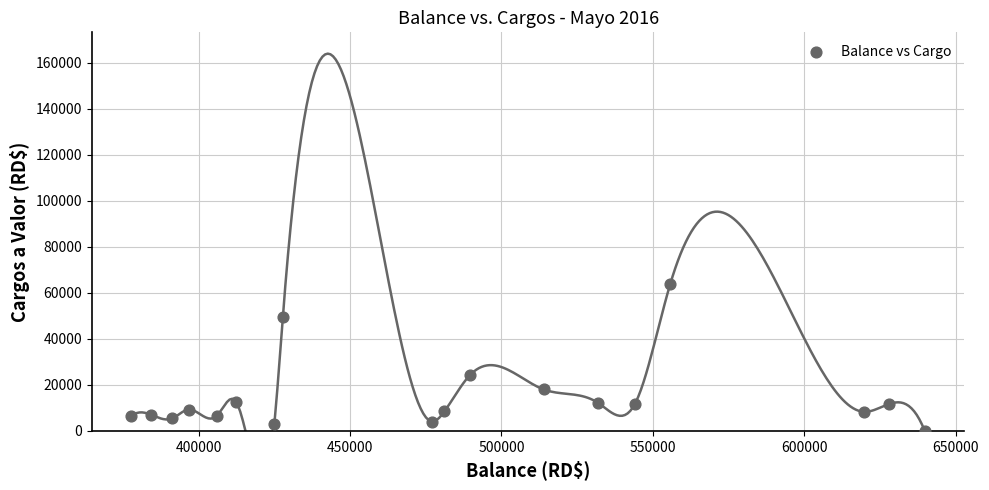

What is the range of Y values (max minus min)?

64000.0